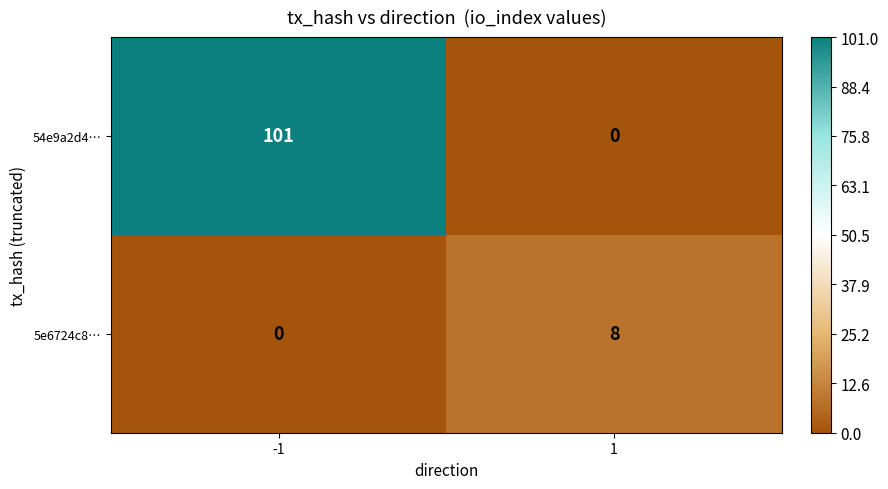

How many distinct data groups are displayed?

2